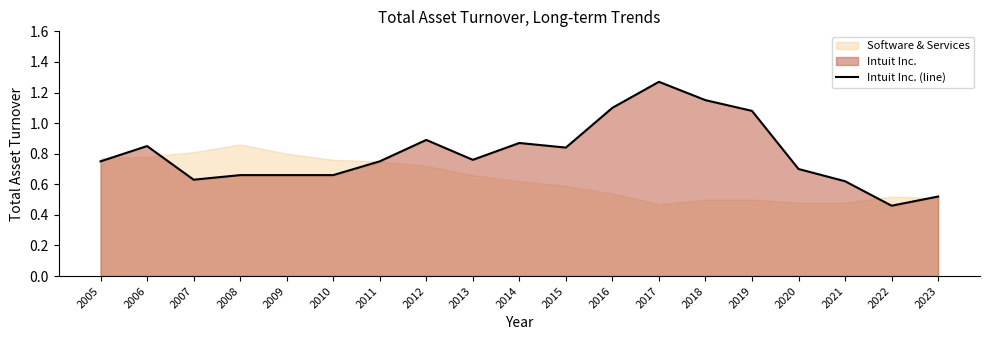

What is the change in value from 2018 to 2021?

-0.5